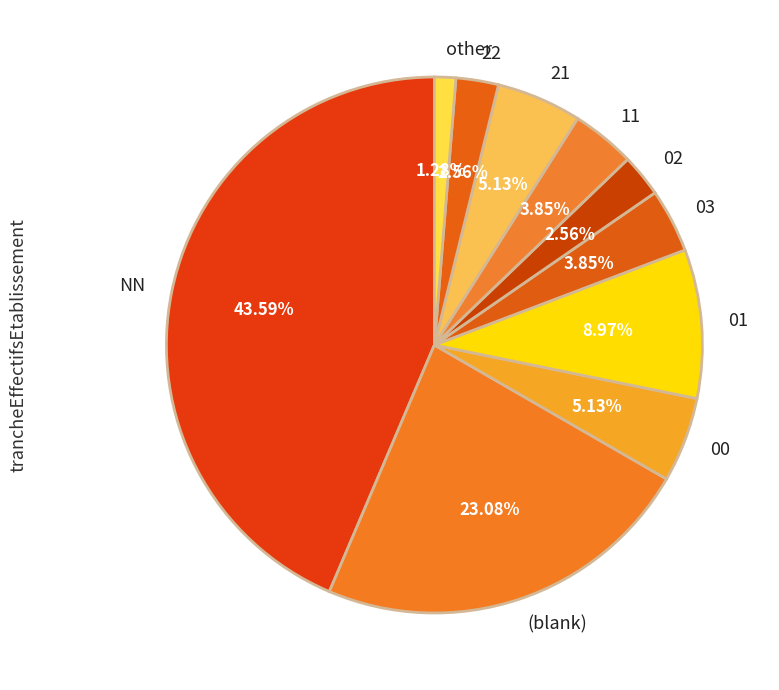

Is 22 the majority of the pie?

No